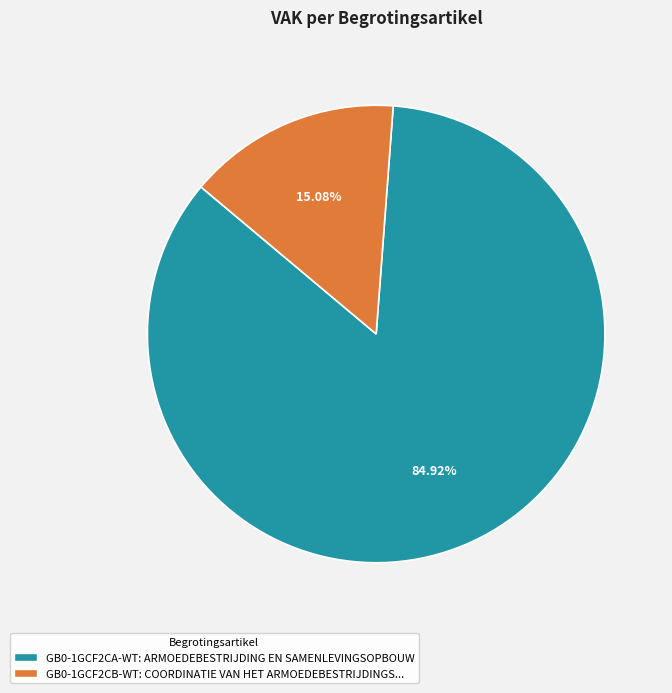

Rank the categories by value from lowest to highest.

GB0-1GCF2CB-WT, GB0-1GCF2CA-WT